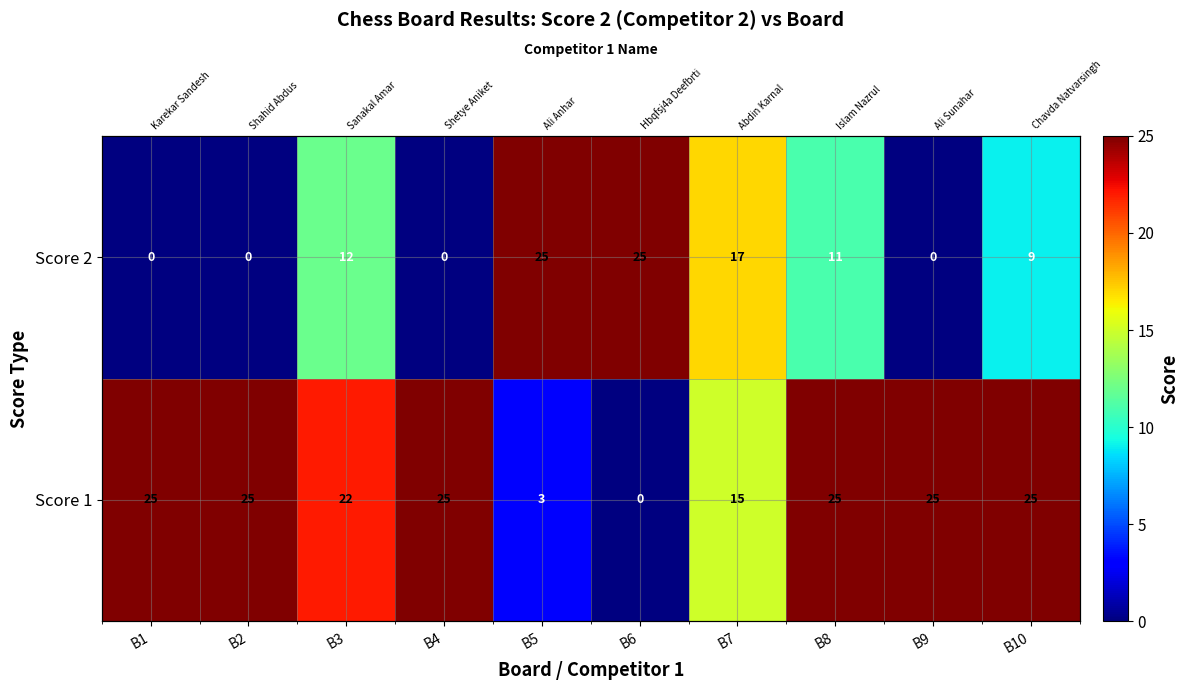

True or false: Score 2 has a value of 11 at B6.

False